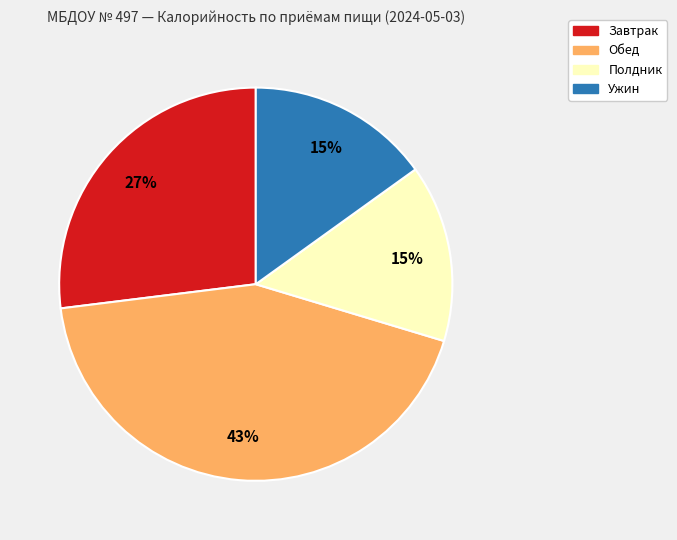

Is there any slice that represents more than half of the pie?

No